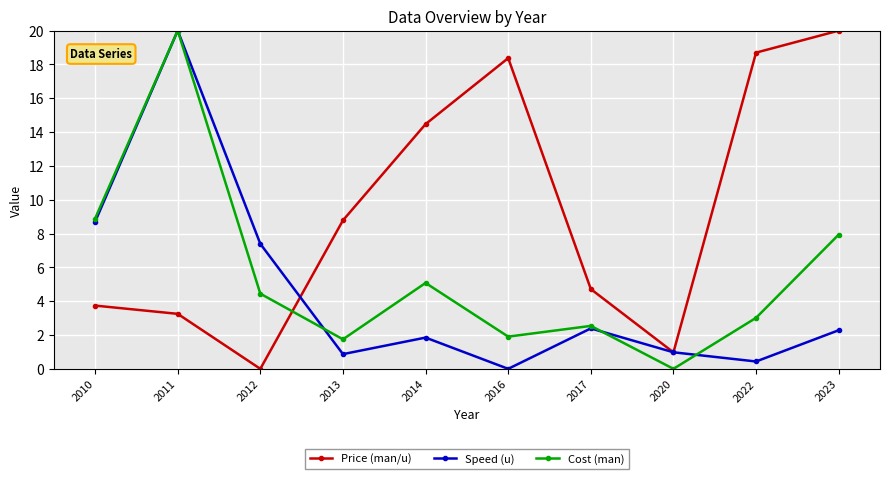

The Speed (u) series shows 7.4 at 2012. True or false?

True